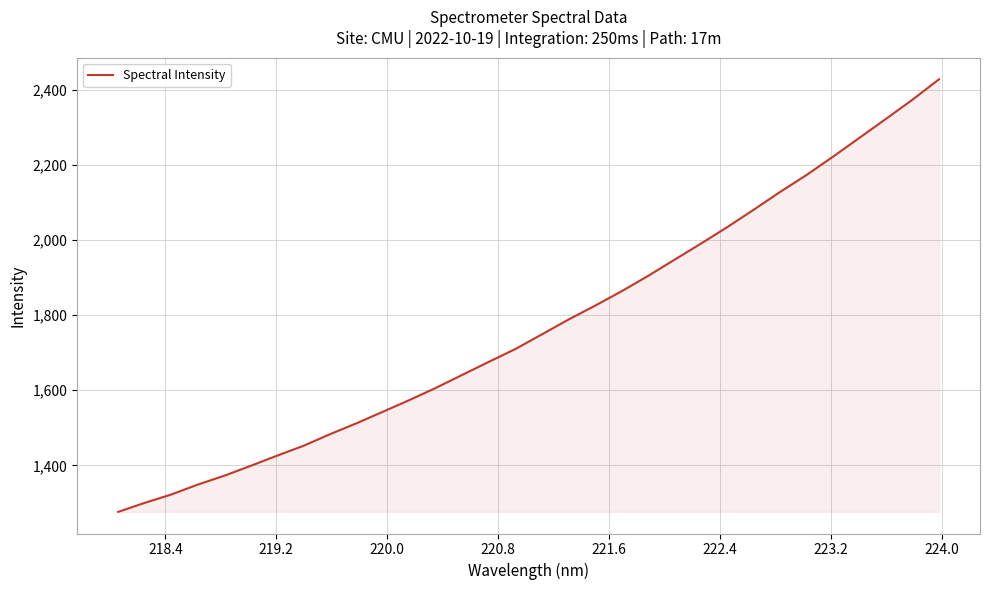

What is the smallest value displayed?

1276.2